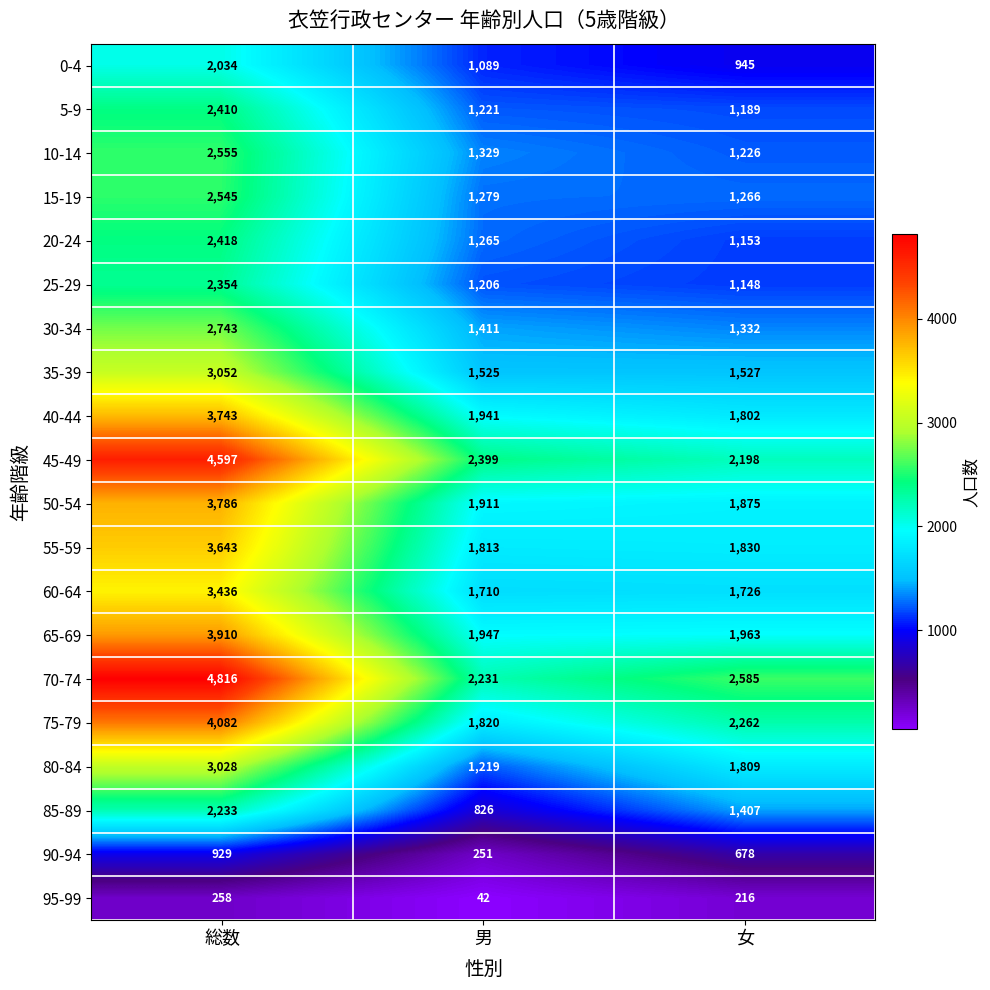

What is the difference between the highest and lowest values at 女?

2369